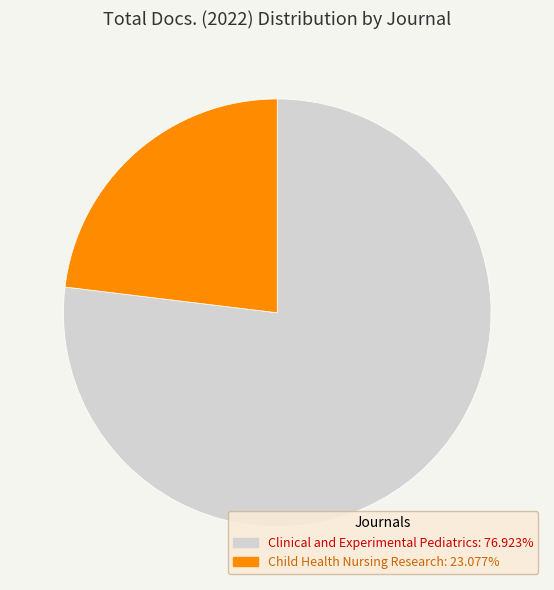

Do Child Health Nursing Research and Clinical and Experimental Pediatrics together represent more than half of the pie?

Yes